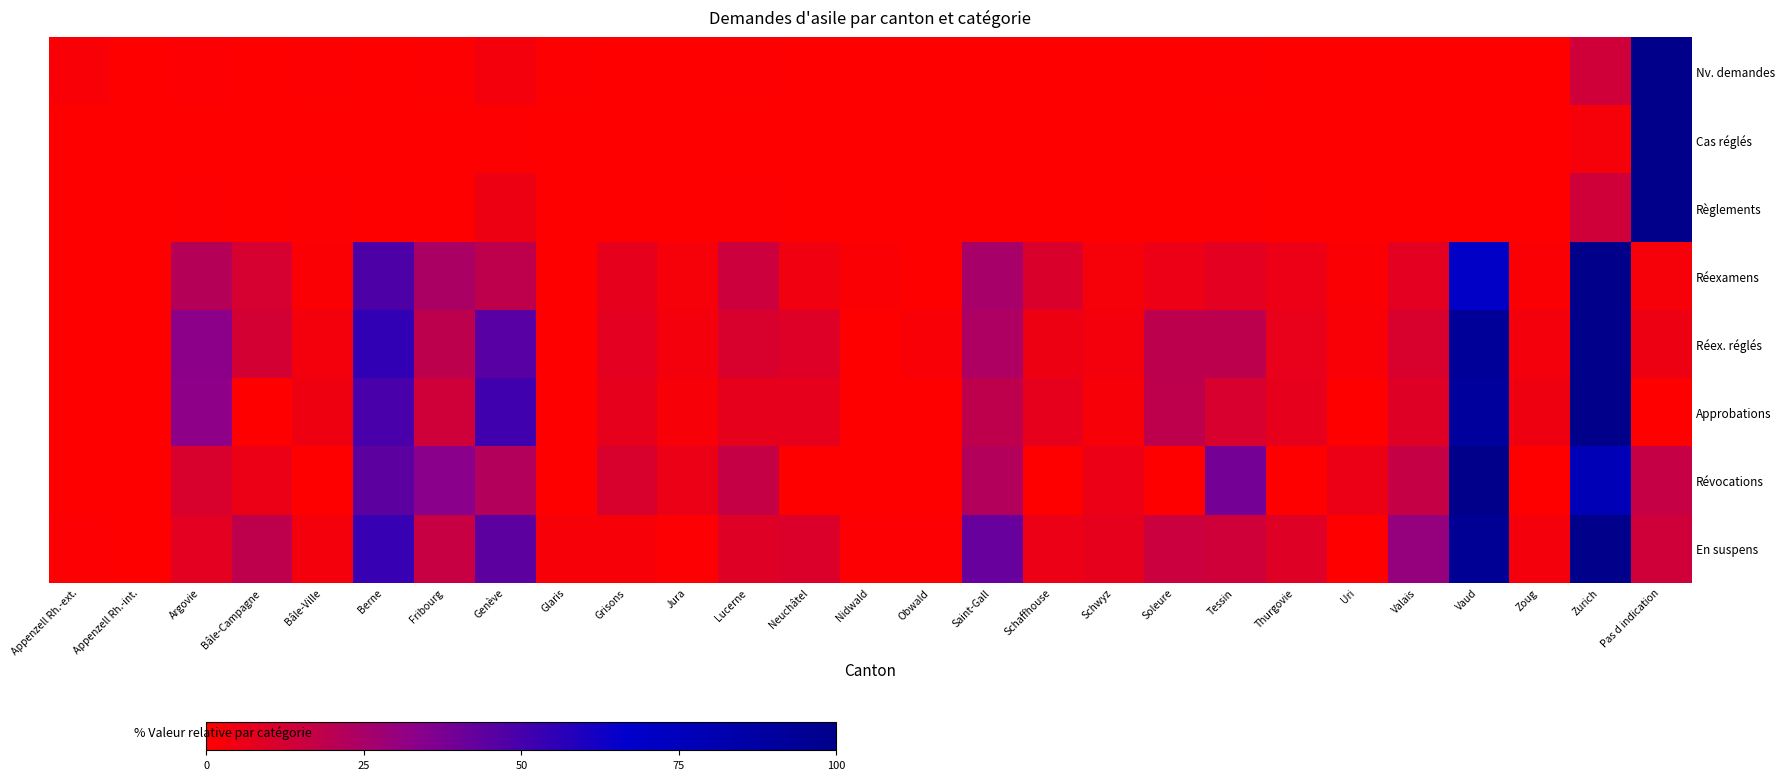

Reading left to right, transcribe all the data shown in this chart.

Nv. demandes: Appenzell Rh.-ext.=1.7	Appenzell Rh.-int.=0.0	Argovie=0.9	Bâle-Campagne=0.0	Bâle-Ville=0.4	Berne=0.0	Fribourg=0.4	Genève=3.4	Glaris=0.4	Grisons=0.0	Jura=0.0	Lucerne=0.4	Neuchâtel=0.0	Nidwald=0.0	Obwald=0.0	Saint-Gall=0.0	Schaffhouse=0.0	Schwyz=0.0	Soleure=0.0	Tessin=0.4	Thurgovie=0.0	Uri=0.0	Valais=0.0	Vaud=0.0	Zoug=0.0	Zurich=14.0	Pas d indication=100.0
Cas réglés: Appenzell Rh.-ext.=0.3	Appenzell Rh.-int.=0.0	Argovie=0.2	Bâle-Campagne=0.0	Bâle-Ville=0.1	Berne=0.1	Fribourg=0.1	Genève=0.6	Glaris=0.1	Grisons=0.0	Jura=0.0	Lucerne=0.1	Neuchâtel=0.0	Nidwald=0.0	Obwald=0.1	Saint-Gall=0.0	Schaffhouse=0.0	Schwyz=0.3	Soleure=0.1	Tessin=0.1	Thurgovie=0.0	Uri=0.1	Valais=0.0	Vaud=0.1	Zoug=0.1	Zurich=2.7	Pas d indication=100.0
Règlements: Appenzell Rh.-ext.=0.0	Appenzell Rh.-int.=0.0	Argovie=0.6	Bâle-Campagne=0.0	Bâle-Ville=0.6	Berne=0.0	Fribourg=0.0	Genève=4.8	Glaris=0.0	Grisons=0.0	Jura=0.0	Lucerne=0.6	Neuchâtel=0.0	Nidwald=0.0	Obwald=0.0	Saint-Gall=0.0	Schaffhouse=0.0	Schwyz=0.0	Soleure=0.0	Tessin=0.6	Thurgovie=0.0	Uri=0.0	Valais=0.0	Vaud=0.0	Zoug=0.0	Zurich=13.9	Pas d indication=100.0
Réexamens: Appenzell Rh.-ext.=0.0	Appenzell Rh.-int.=0.0	Argovie=21.3	Bâle-Campagne=12.0	Bâle-Ville=1.3	Berne=48.0	Fribourg=24.0	Genève=18.7	Glaris=0.0	Grisons=6.7	Jura=2.7	Lucerne=14.7	Neuchâtel=4.0	Nidwald=1.3	Obwald=0.0	Saint-Gall=25.3	Schaffhouse=10.7	Schwyz=2.7	Soleure=5.3	Tessin=8.0	Thurgovie=5.3	Uri=1.3	Valais=8.0	Vaud=69.3	Zoug=1.3	Zurich=100.0	Pas d indication=2.7
Réex. réglés: Appenzell Rh.-ext.=0.0	Appenzell Rh.-int.=0.0	Argovie=32.8	Bâle-Campagne=12.5	Bâle-Ville=3.1	Berne=54.7	Fribourg=18.8	Genève=45.3	Glaris=0.0	Grisons=7.8	Jura=3.1	Lucerne=10.9	Neuchâtel=9.4	Nidwald=0.0	Obwald=1.6	Saint-Gall=23.4	Schaffhouse=4.7	Schwyz=3.1	Soleure=18.8	Tessin=18.8	Thurgovie=6.2	Uri=1.6	Valais=10.9	Vaud=92.2	Zoug=3.1	Zurich=100.0	Pas d indication=4.7
Approbations: Appenzell Rh.-ext.=0.0	Appenzell Rh.-int.=0.0	Argovie=32.6	Bâle-Campagne=0.0	Bâle-Ville=4.7	Berne=48.8	Fribourg=14.0	Genève=51.2	Glaris=0.0	Grisons=7.0	Jura=2.3	Lucerne=7.0	Neuchâtel=7.0	Nidwald=0.0	Obwald=0.0	Saint-Gall=18.6	Schaffhouse=7.0	Schwyz=2.3	Soleure=18.6	Tessin=11.6	Thurgovie=7.0	Uri=0.0	Valais=9.3	Vaud=90.7	Zoug=4.7	Zurich=100.0	Pas d indication=0.0
Révocations: Appenzell Rh.-ext.=0.0	Appenzell Rh.-int.=0.0	Argovie=11.1	Bâle-Campagne=5.6	Bâle-Ville=0.0	Berne=44.4	Fribourg=33.3	Genève=22.2	Glaris=0.0	Grisons=11.1	Jura=5.6	Lucerne=16.7	Neuchâtel=0.0	Nidwald=0.0	Obwald=0.0	Saint-Gall=22.2	Schaffhouse=0.0	Schwyz=5.6	Soleure=0.0	Tessin=38.9	Thurgovie=0.0	Uri=5.6	Valais=16.7	Vaud=100.0	Zoug=0.0	Zurich=77.8	Pas d indication=16.7
En suspens: Appenzell Rh.-ext.=1.2	Appenzell Rh.-int.=0.0	Argovie=8.1	Bâle-Campagne=18.6	Bâle-Ville=3.5	Berne=53.5	Fribourg=16.3	Genève=44.2	Glaris=2.3	Grisons=2.3	Jura=1.2	Lucerne=9.3	Neuchâtel=10.5	Nidwald=1.2	Obwald=1.2	Saint-Gall=41.9	Schaffhouse=5.8	Schwyz=7.0	Soleure=15.1	Tessin=14.0	Thurgovie=9.3	Uri=0.0	Valais=30.2	Vaud=94.2	Zoug=3.5	Zurich=100.0	Pas d indication=14.0